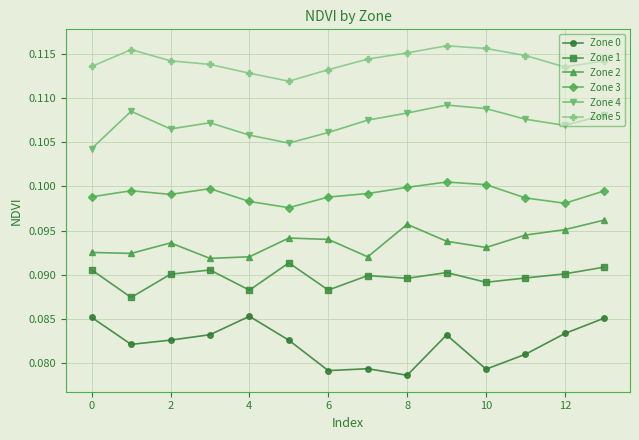

What are all the series names shown in the legend?

Zone 0, Zone 1, Zone 2, Zone 3, Zone 4, Zone 5